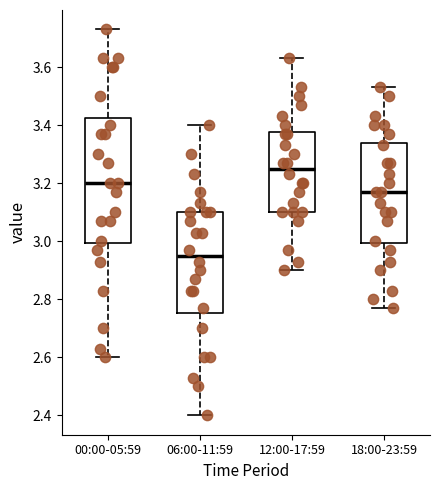

Reading left to right, read every box against the y-axis: the position of its median line, the range the box covers, and the ends of its whiskers. The values are not printed on the chart, so give them approximately, as read against the axis.

00:00-05:59: median 3.20, box 3.00 to 3.42, whiskers 2.60 to 3.74
06:00-11:59: median 2.96, box 2.76 to 3.10, whiskers 2.40 to 3.40
12:00-17:59: median 3.26, box 3.10 to 3.38, whiskers 2.90 to 3.64
18:00-23:59: median 3.18, box 3.00 to 3.34, whiskers 2.78 to 3.54